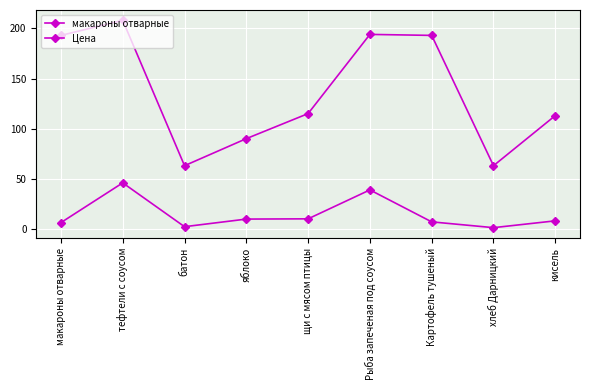

Count the number of data series in this chart.

2